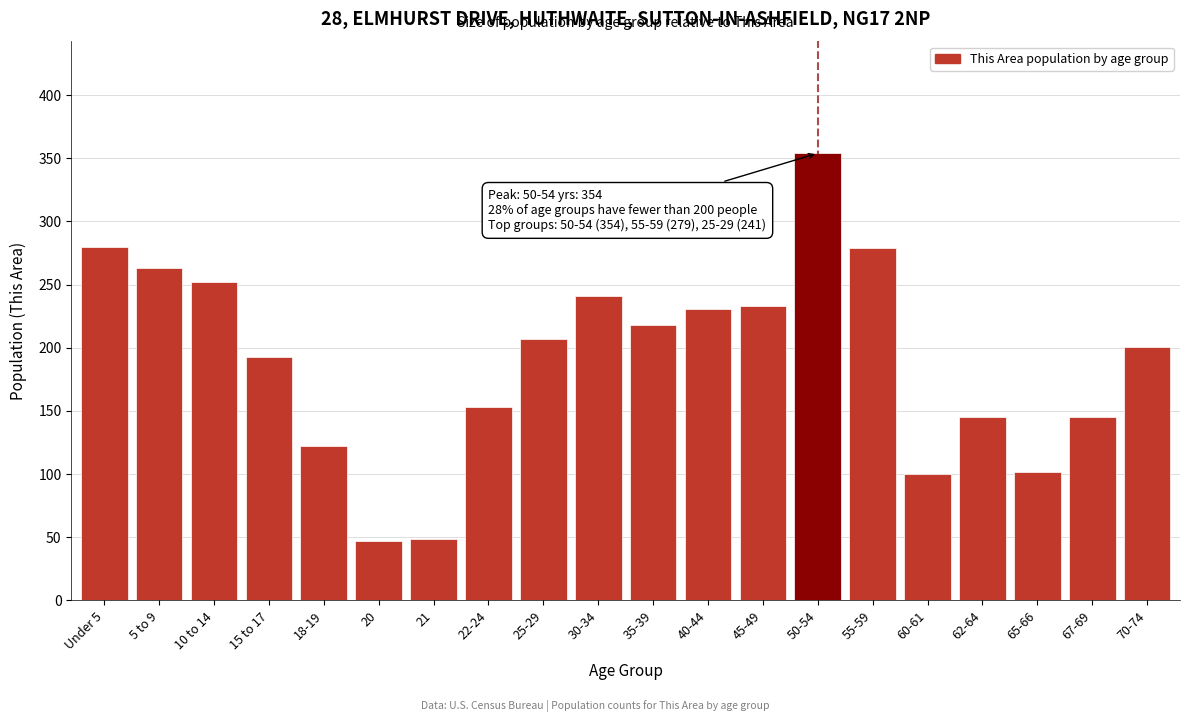

Which category has the highest value across all series?

50-54